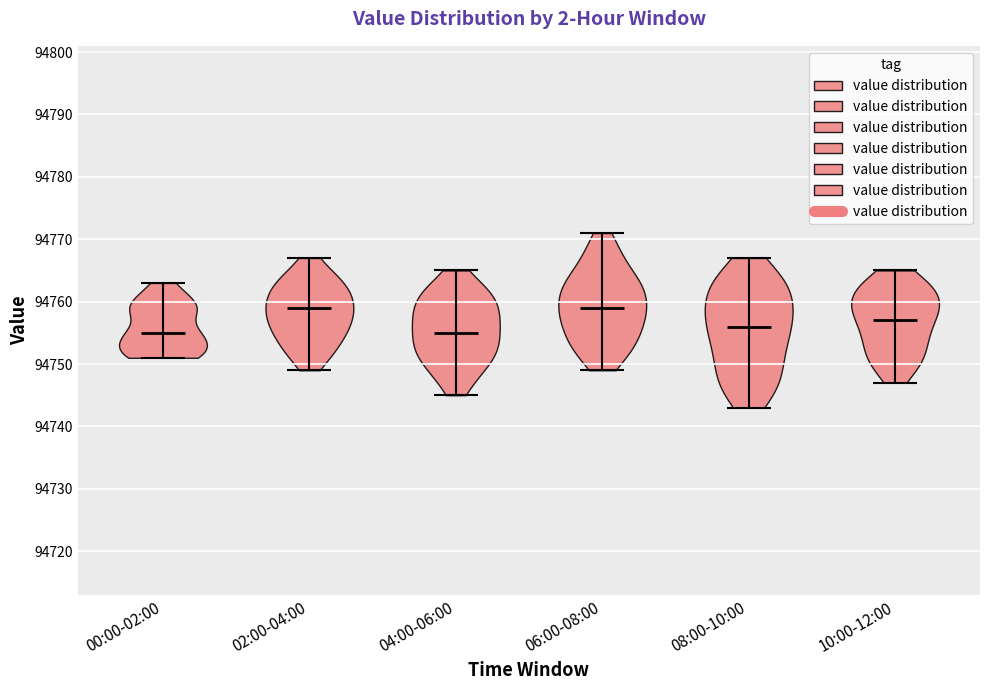

What is the lowest point the violin for 00:00-02:00 reaches on the y-axis? The values are not printed on the chart, so give them approximately, as read against the axis.

94751